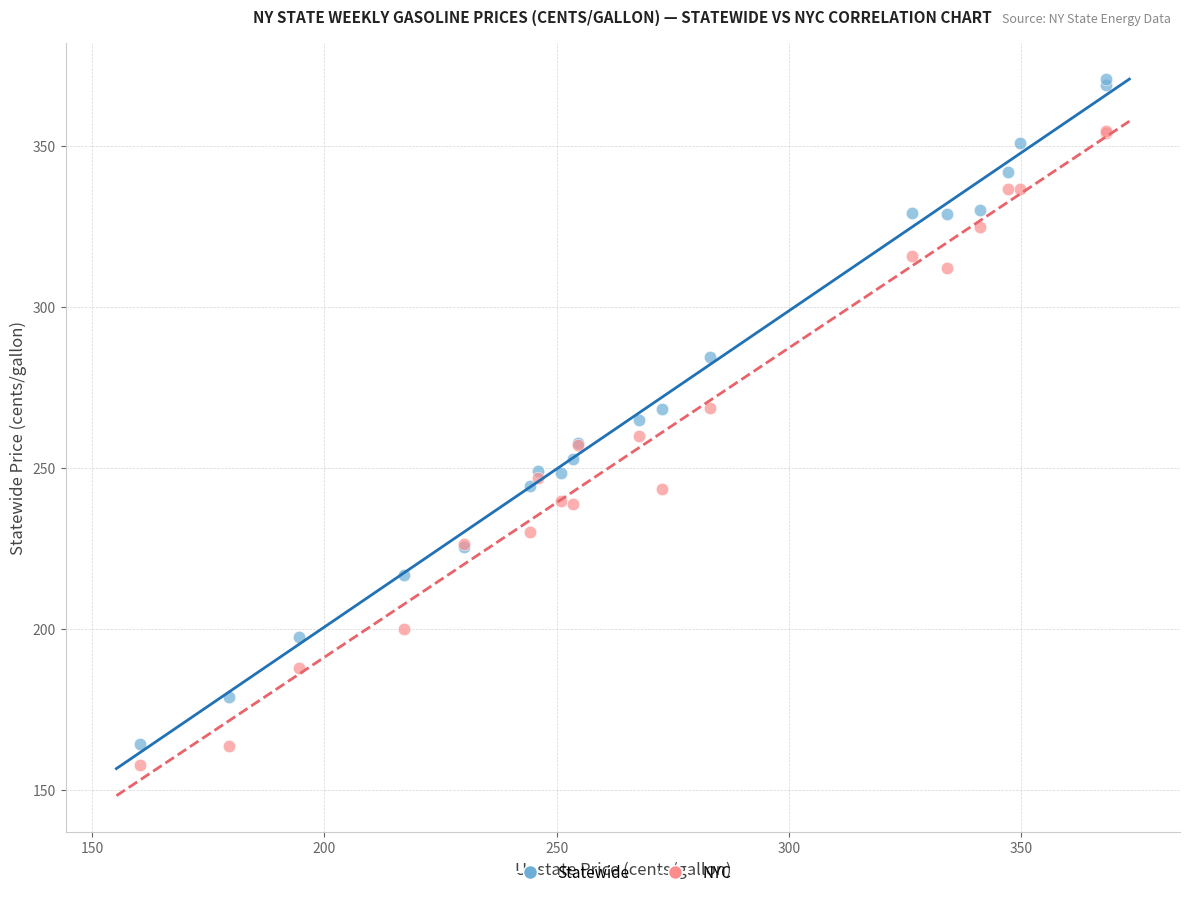

Which series contains the highest Y value?

Statewide